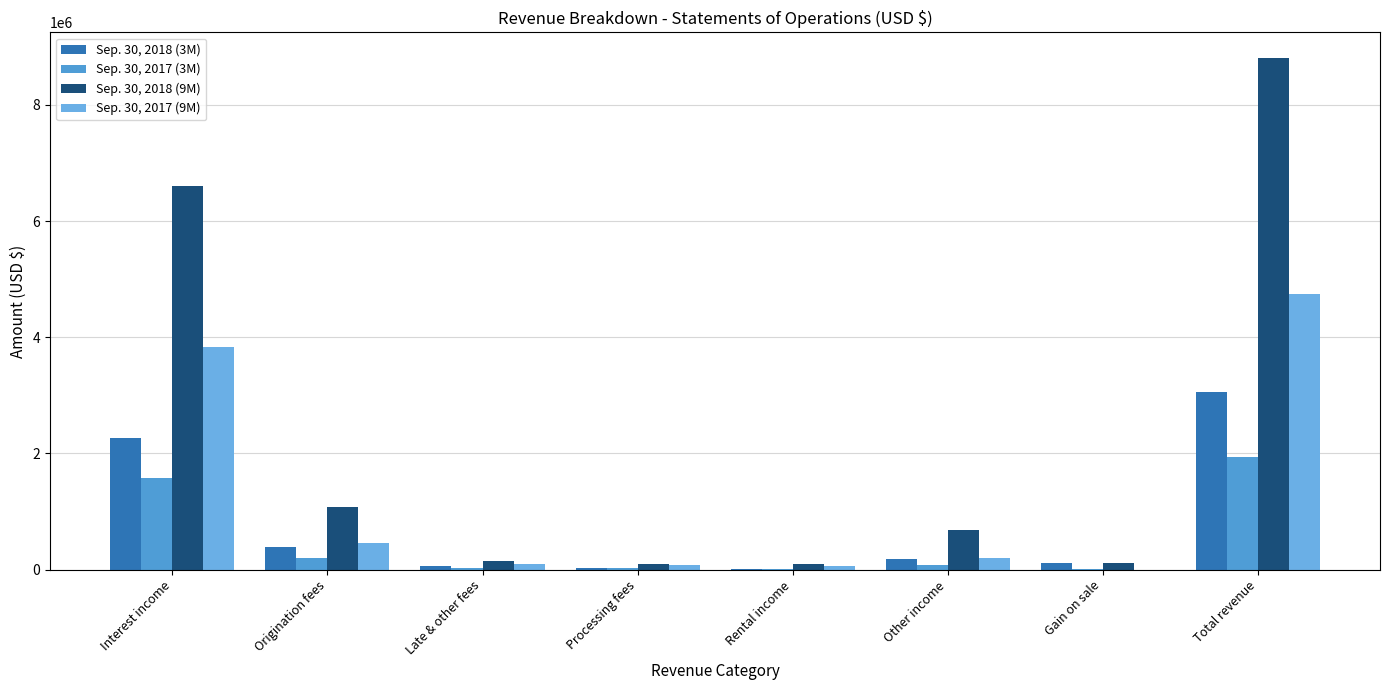

Are the bars horizontal?

No